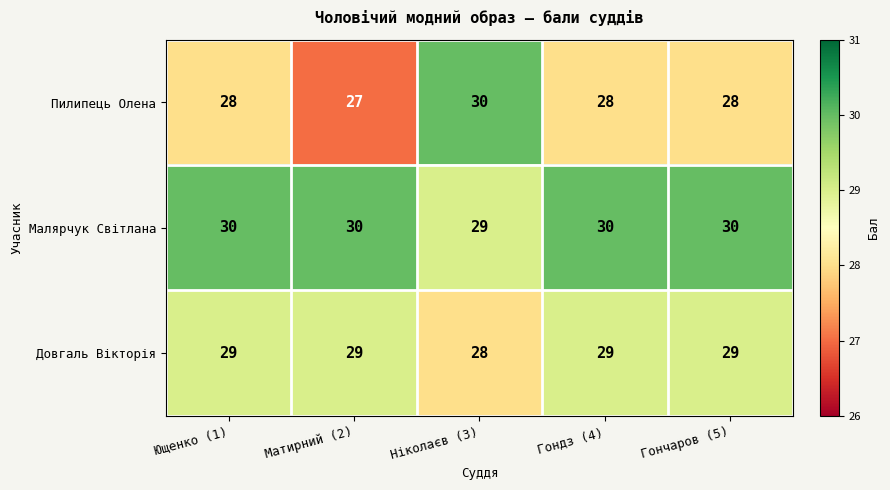

How many Малярчук Світлана values are between 30 and 31?

4